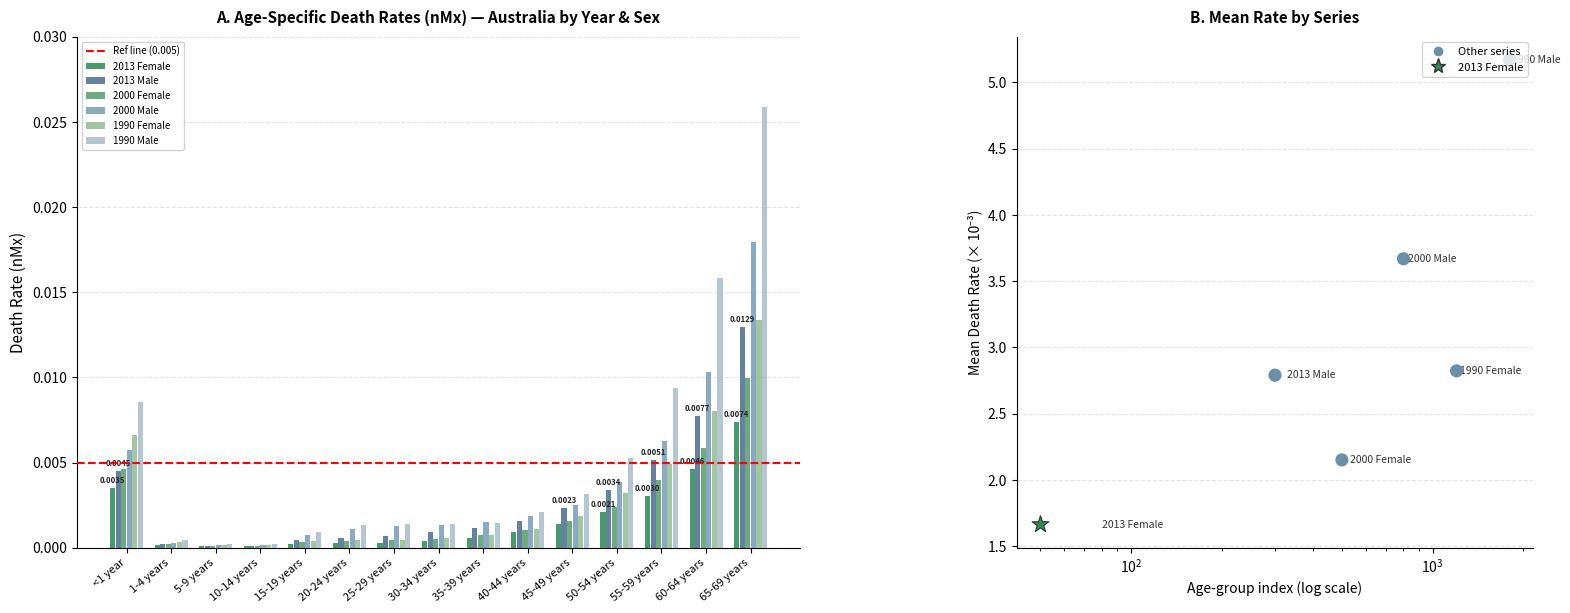

Which series reaches the maximum Y coordinate?

1990 Male